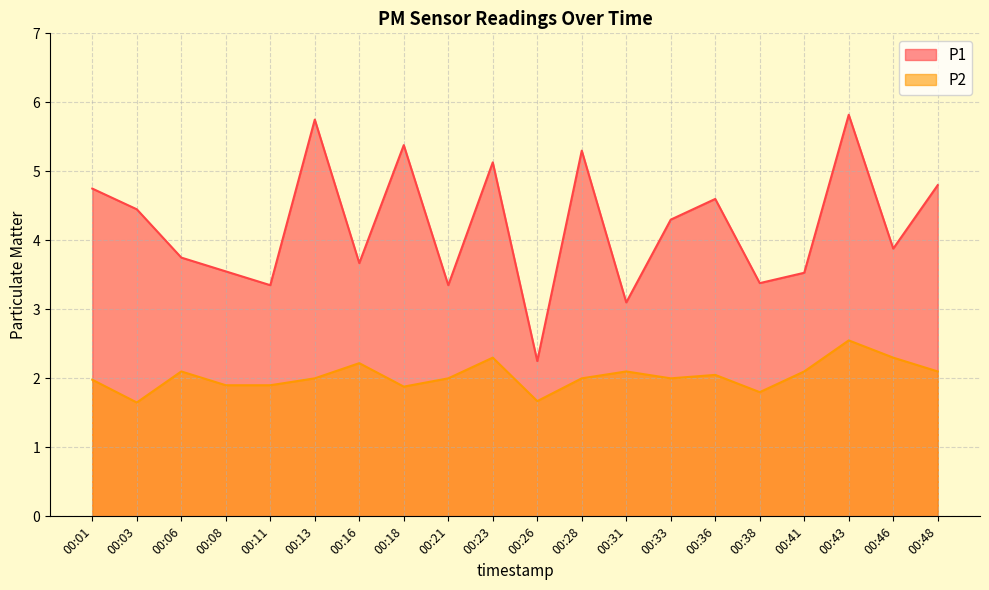

True or false: P2 and P1 intersect in this chart.

False